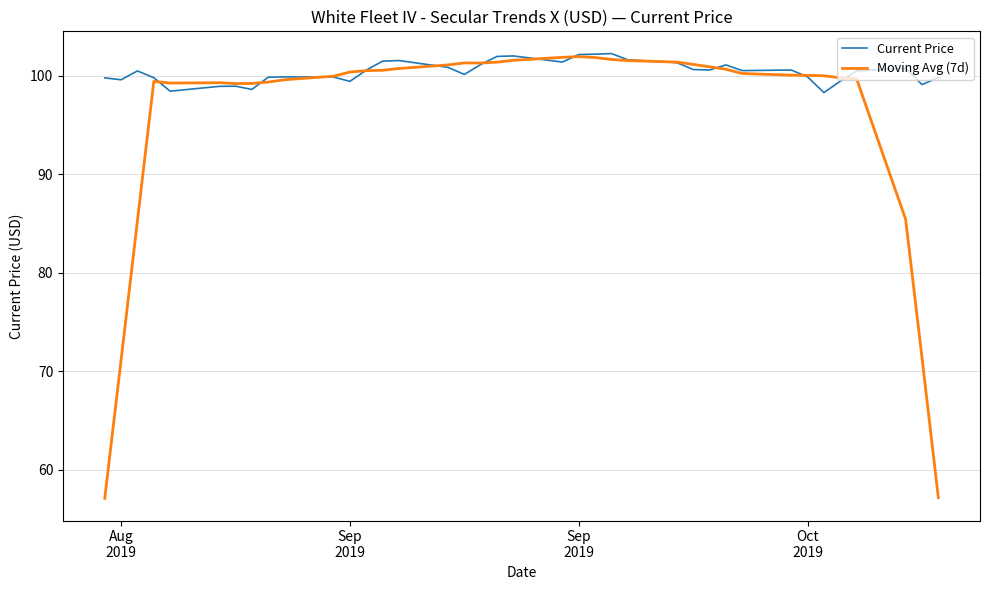

Which series has the largest total across all categories?

Current Price